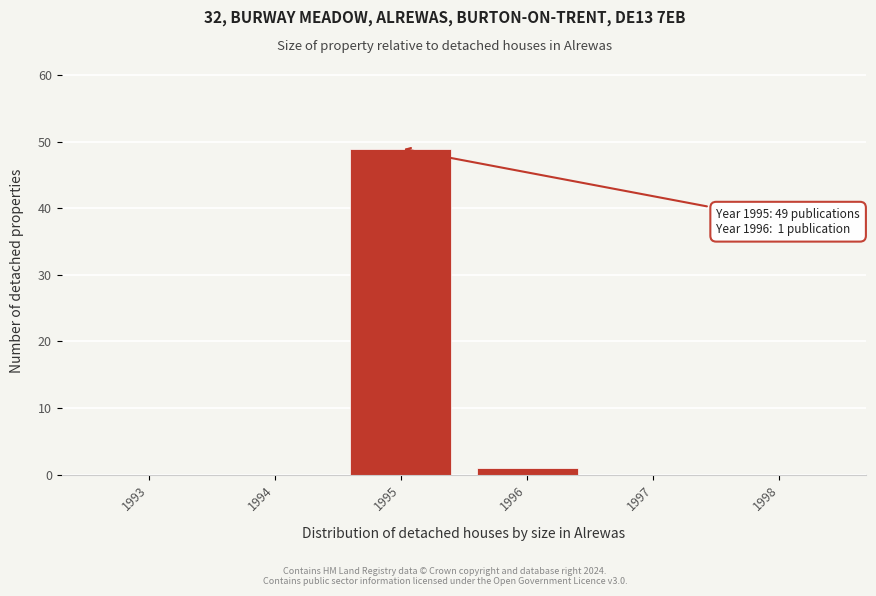

Reading left to right, what are all the values shown in this chart?

1993=0	1994=0	1995=49	1996=1	1997=0	1998=0